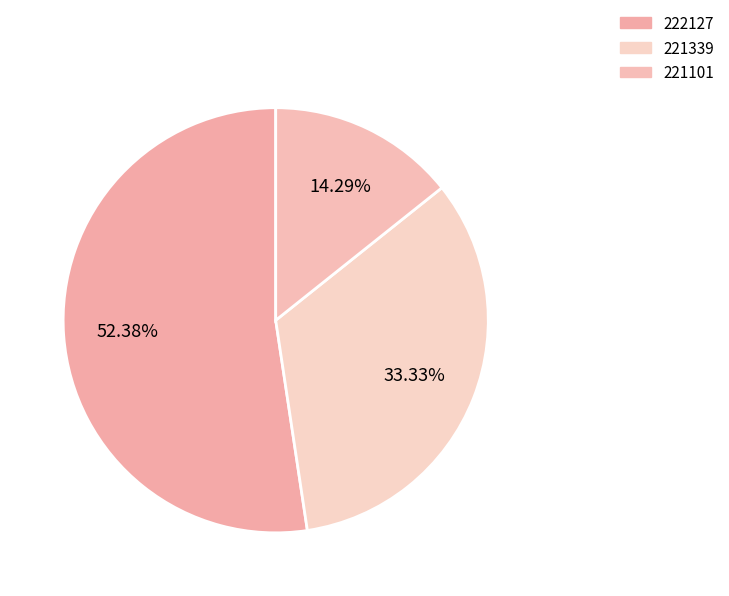

What is the total percentage of 221101 and 221339?

47.6%